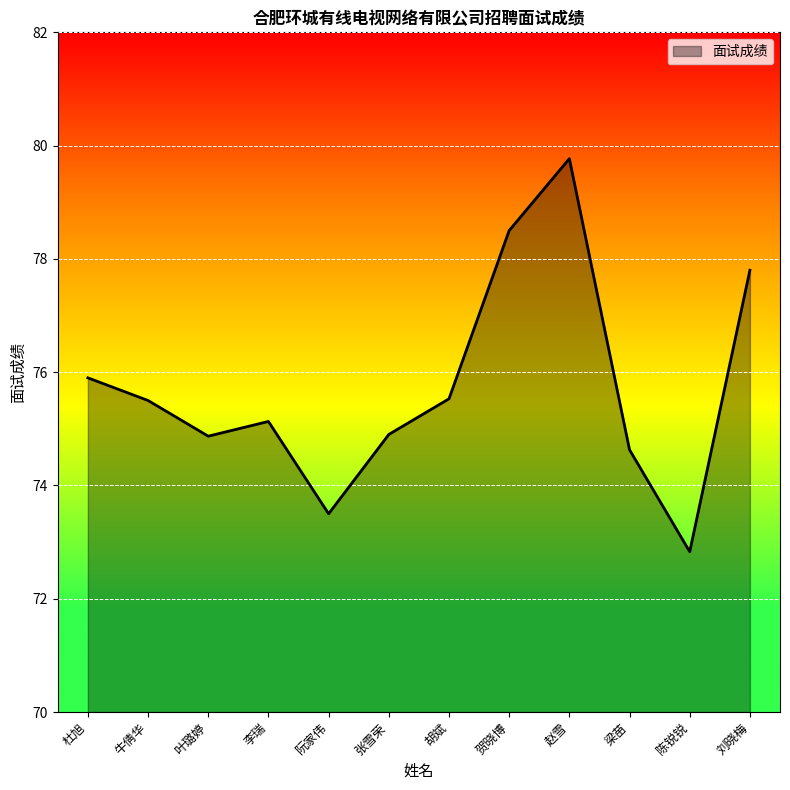

Between 胡斌 and 叶璐婷, which is larger?

胡斌